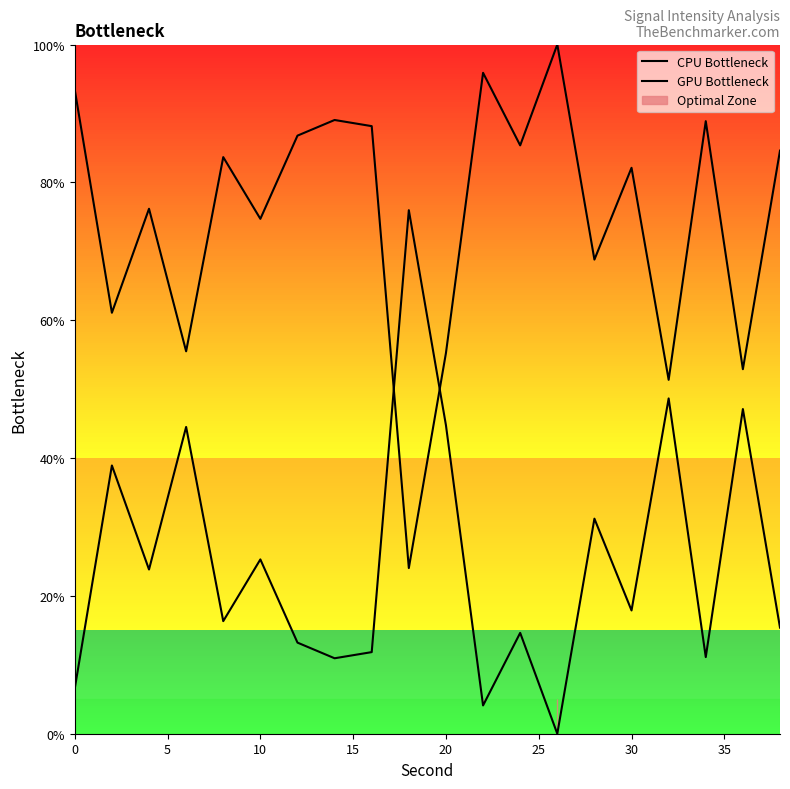

Which series ends up on top after the final intersection of GPU Bottleneck and CPU Bottleneck?

GPU Bottleneck